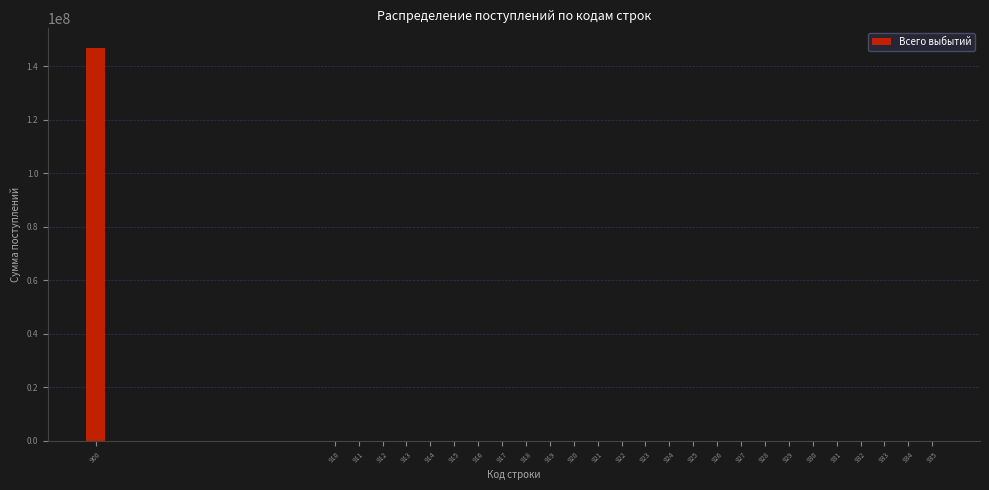

Reading right to left, extract all data points from this chart.

935=0.0	934=0.0	933=0.0	932=0.0	931=0.0	930=0.0	929=0.0	928=0.0	927=0.0	926=0.0	925=0.0	924=0.0	923=0.0	922=0.0	921=0.0	920=0.0	919=0.0	918=0.0	917=0.0	916=0.0	915=0.0	914=0.0	913=0.0	912=0.0	911=0.0	910=0.0	900=146739029.6